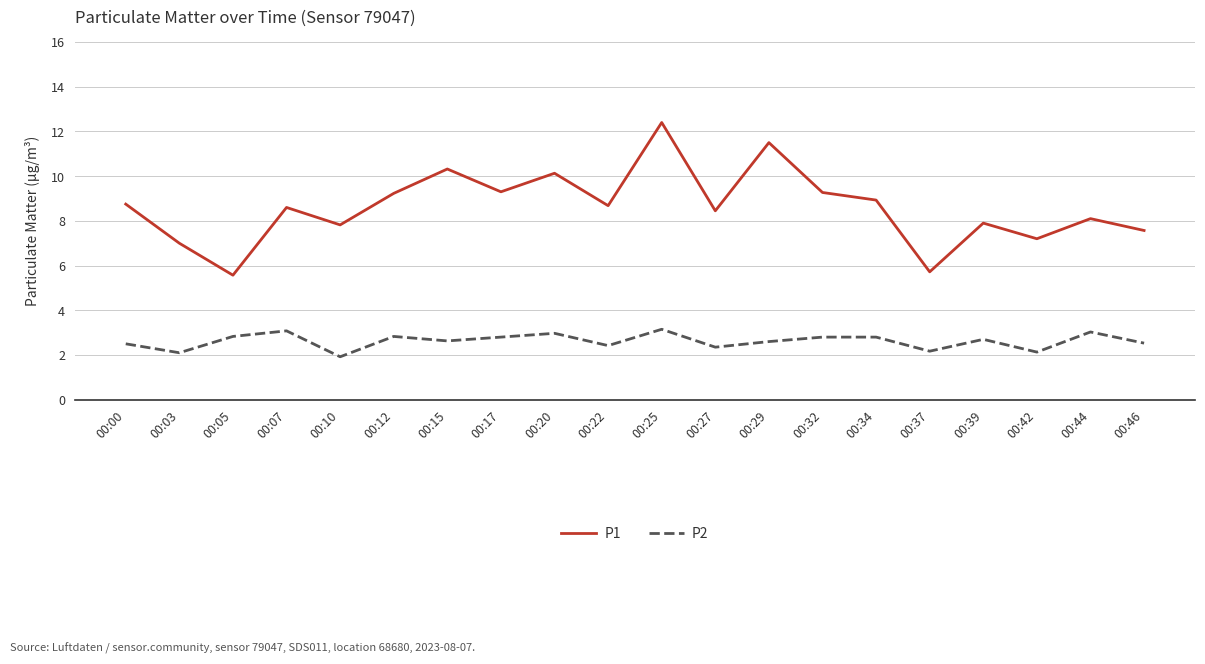

The P2 series shows 3.9 at 00:44. True or false?

False